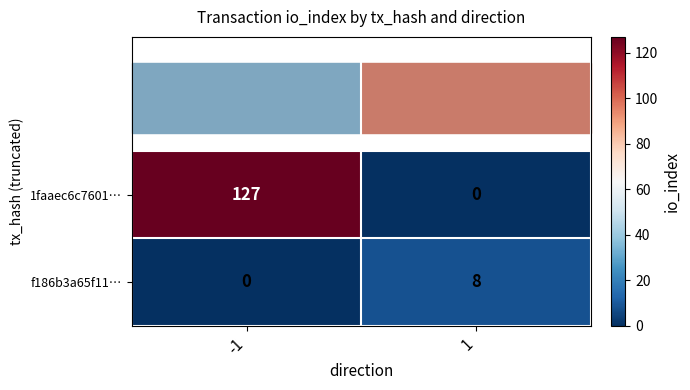

Is the value of 1faaec6c7601… at -1 greater than the value of f186b3a65f11… at -1?

Yes